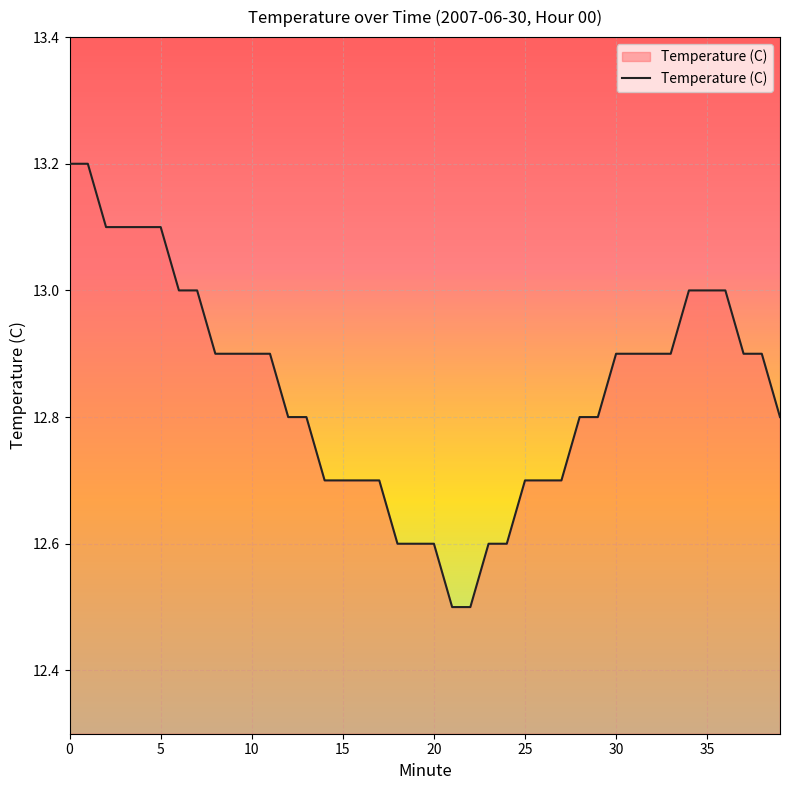

Does the chart display data point markers on the line(s)?

No